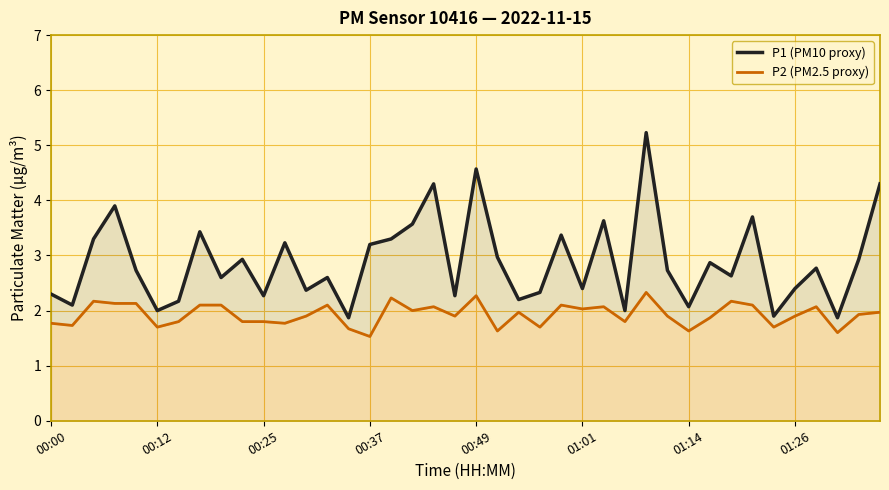

At which category is the sum across all series the highest?

28